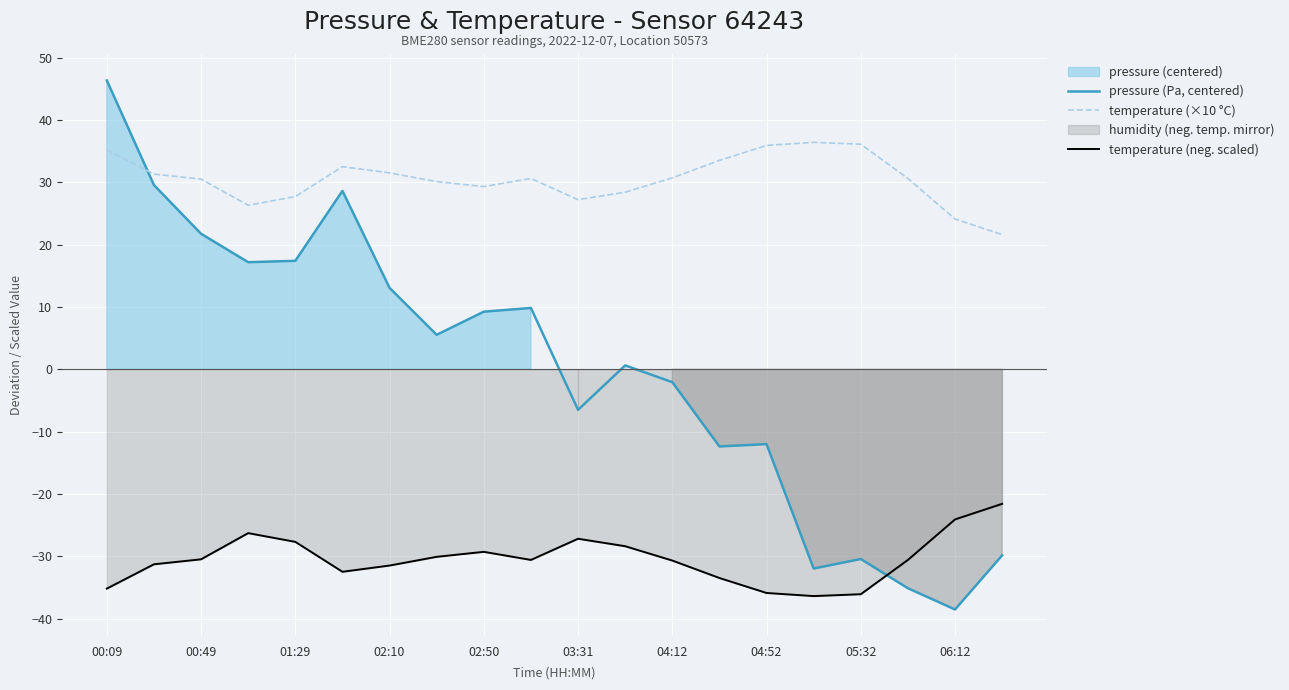

How many intersections are there between pressure (Pa, centered) and temperature (neg. scaled)?

1